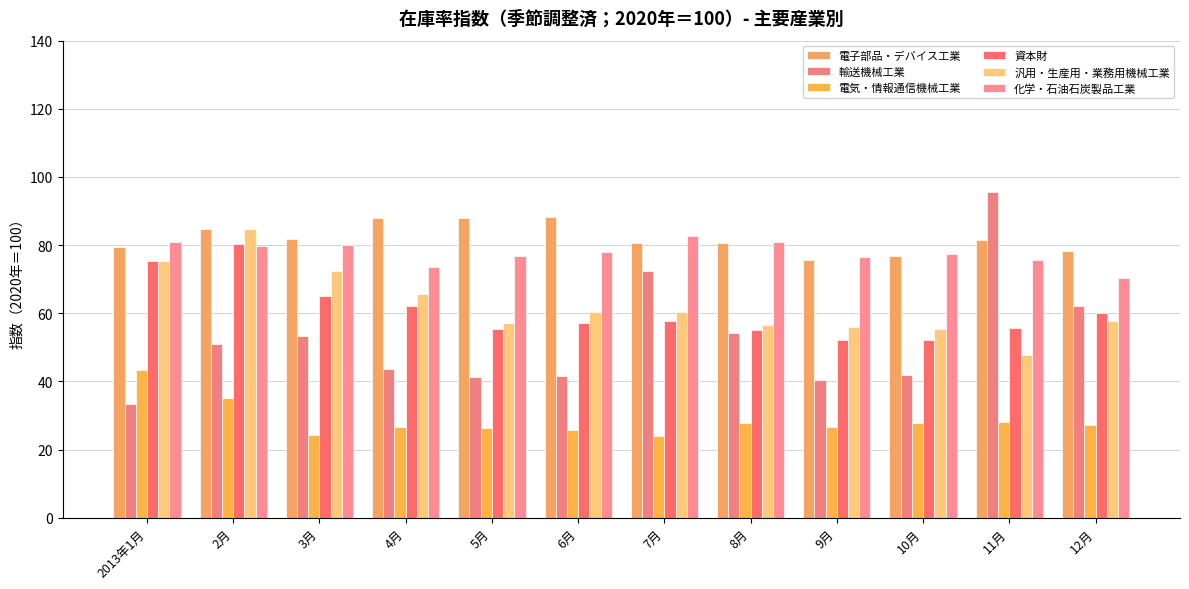

Read the 資本財 value at 6月.

57.1